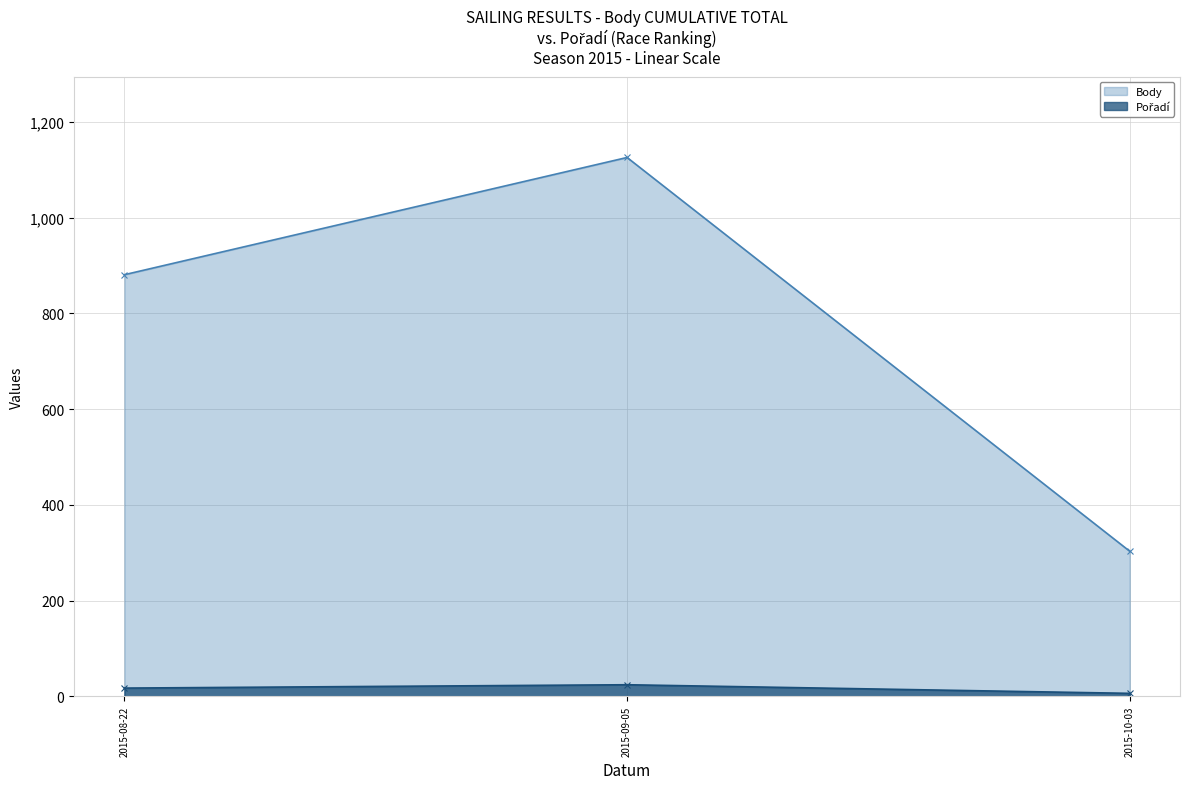

At which category is the sum across all series the highest?

2015-09-05